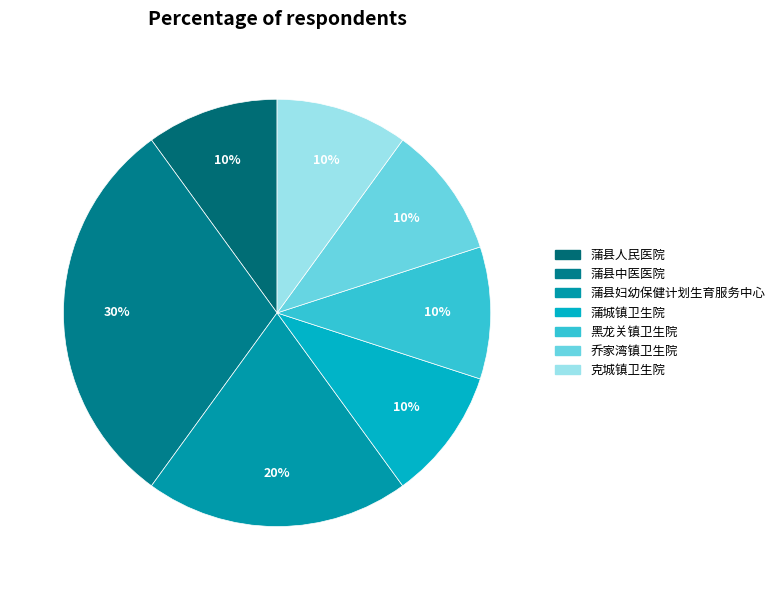

To the nearest percent, what is the average slice percentage?

14%